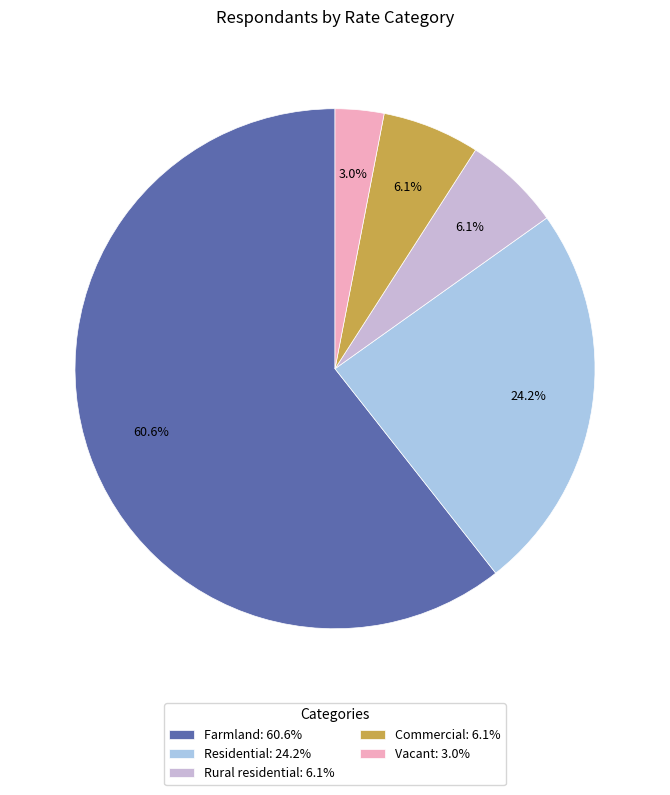

How many segments does this pie chart have?

5